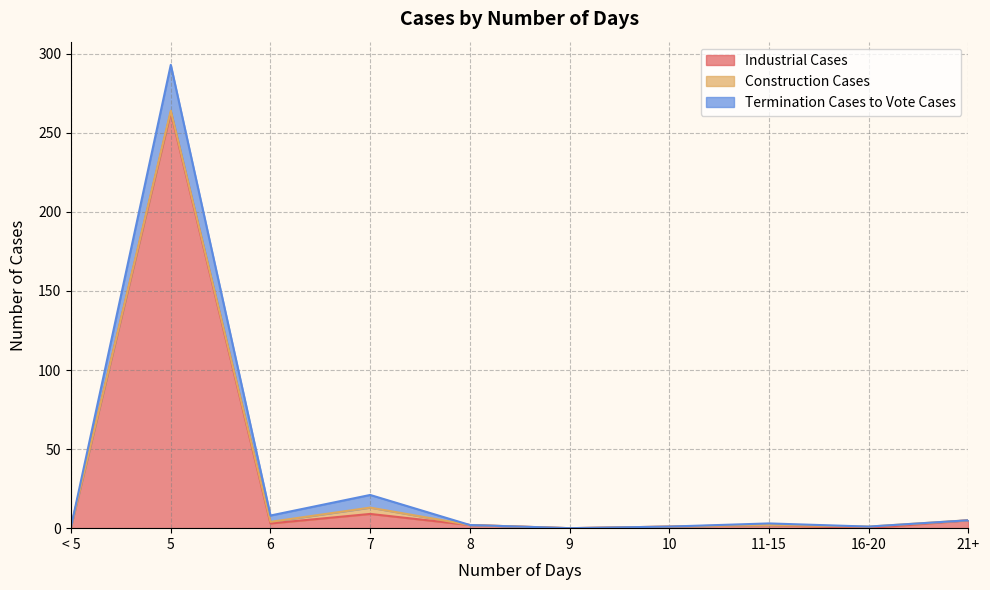

Which series has the largest total across all categories?

Industrial Cases